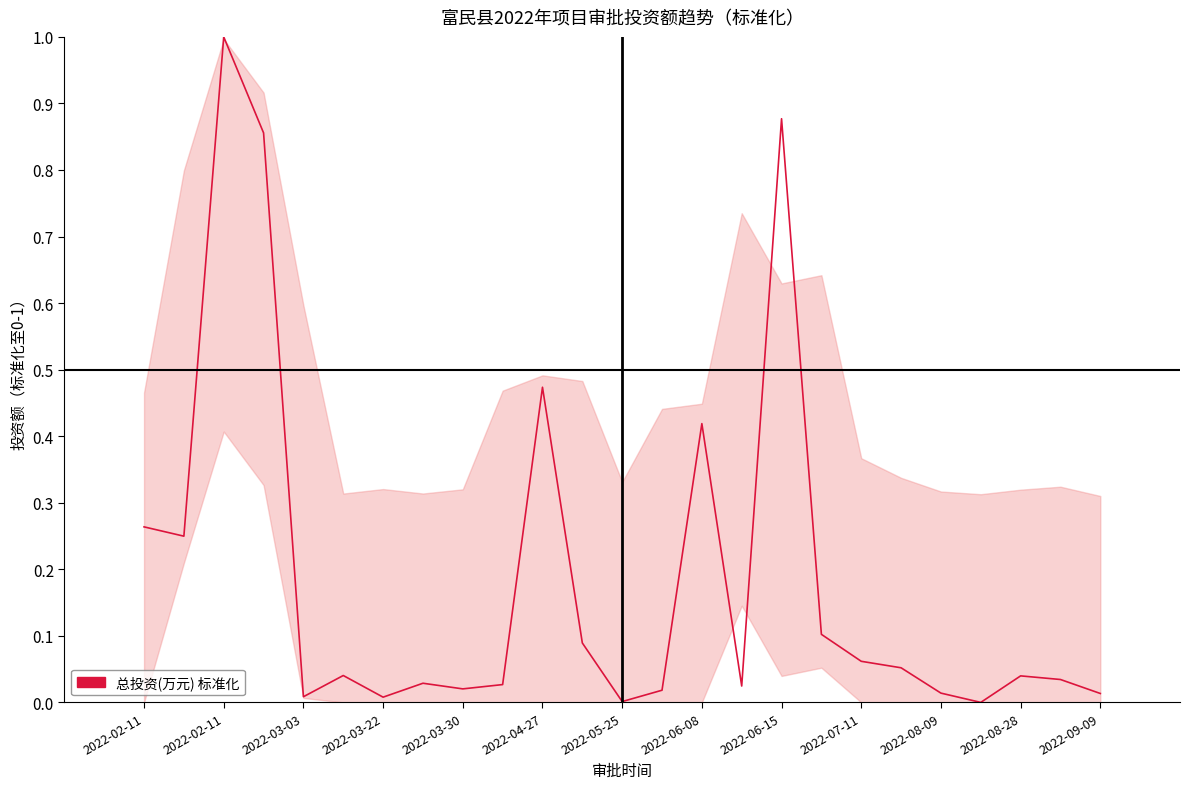

What is the maximum value shown in the chart?

1.0